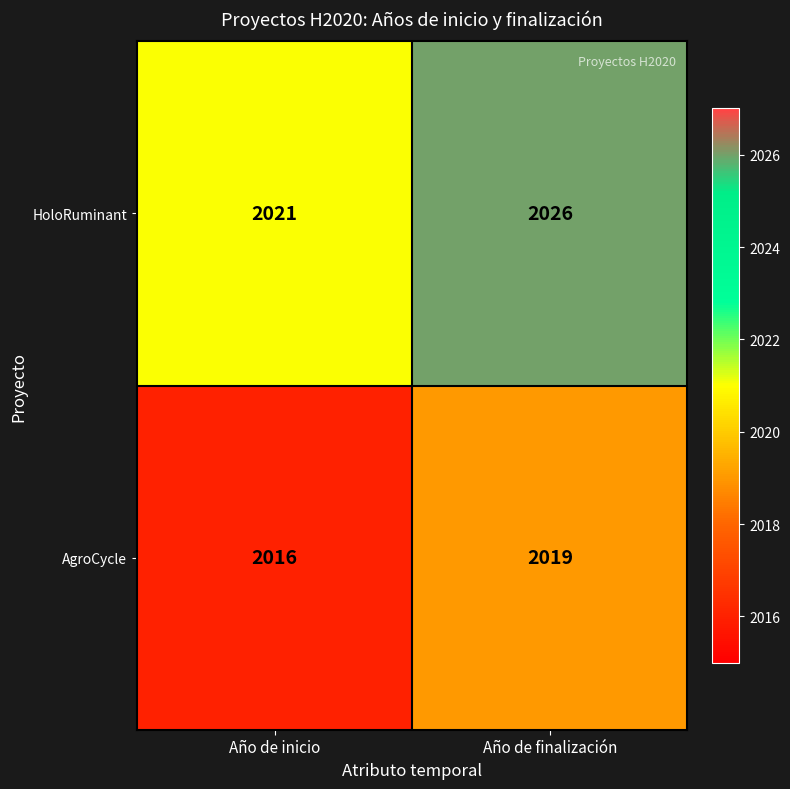

Count the number of categories in the chart.

2